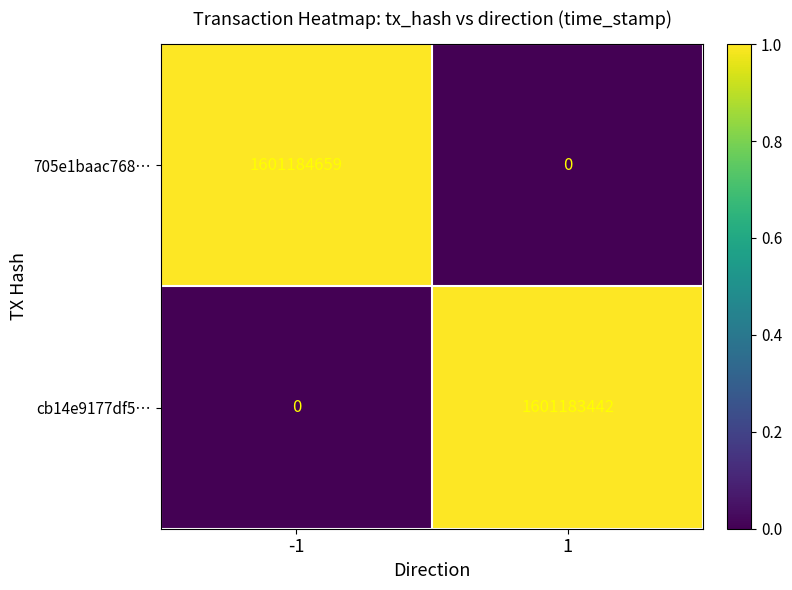

At how many categories does at least one series exceed 0?

2